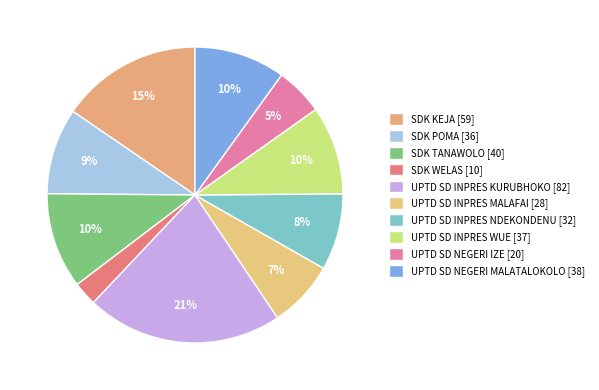

How many segments does this pie chart have?

10